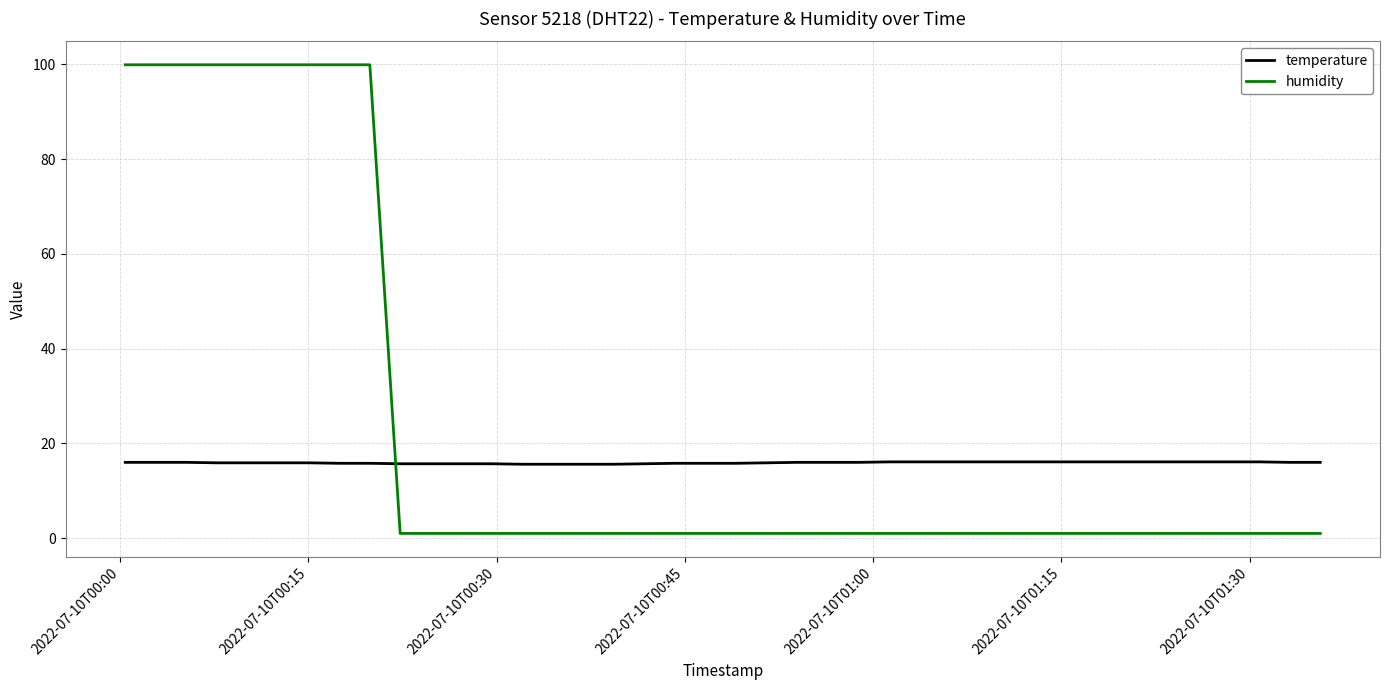

What is the highest value of the humidity series?

99.9